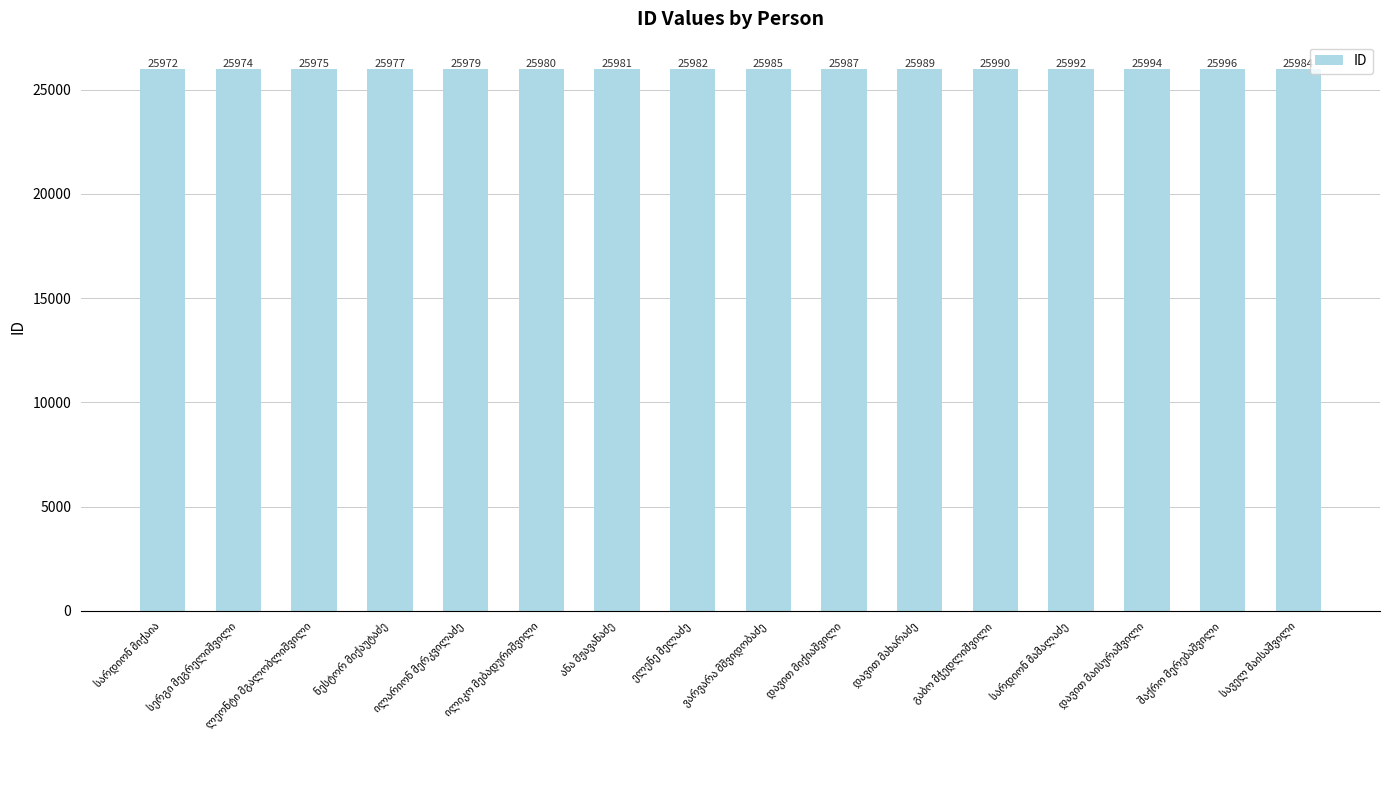

What is the smallest value displayed?

25972